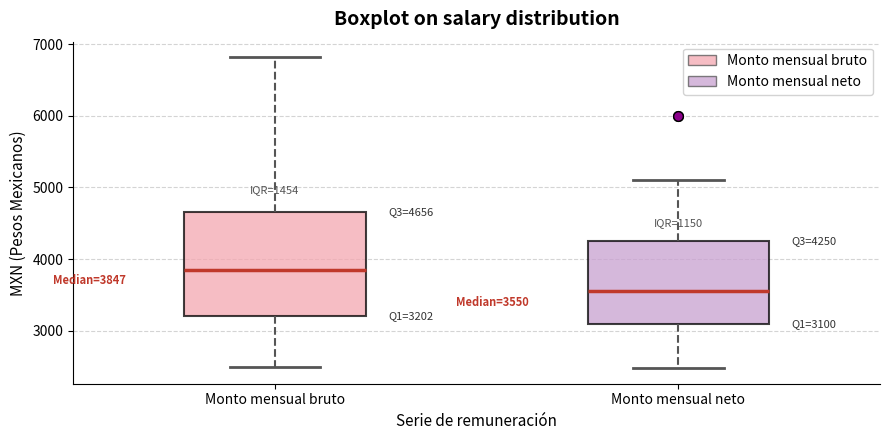

Which box's median line is the lowest?

Monto mensual neto